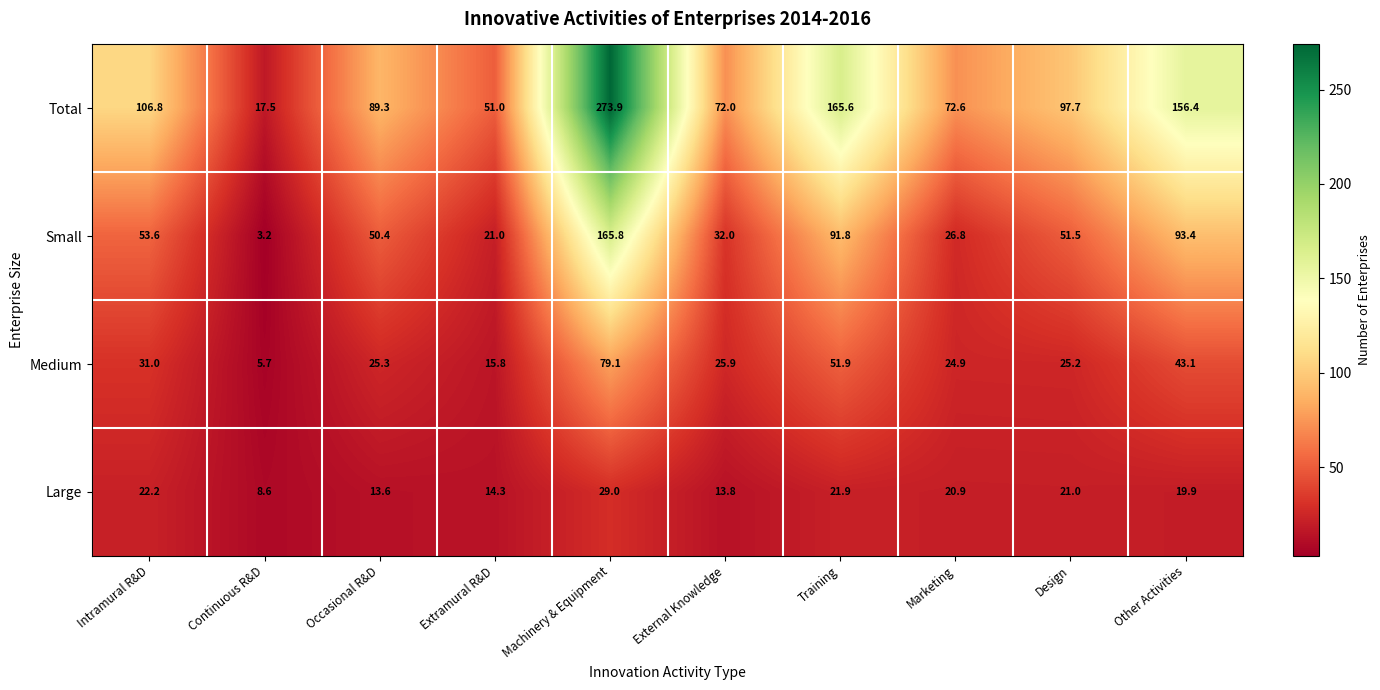

The Total series shows 156.4 at Other Activities. True or false?

True